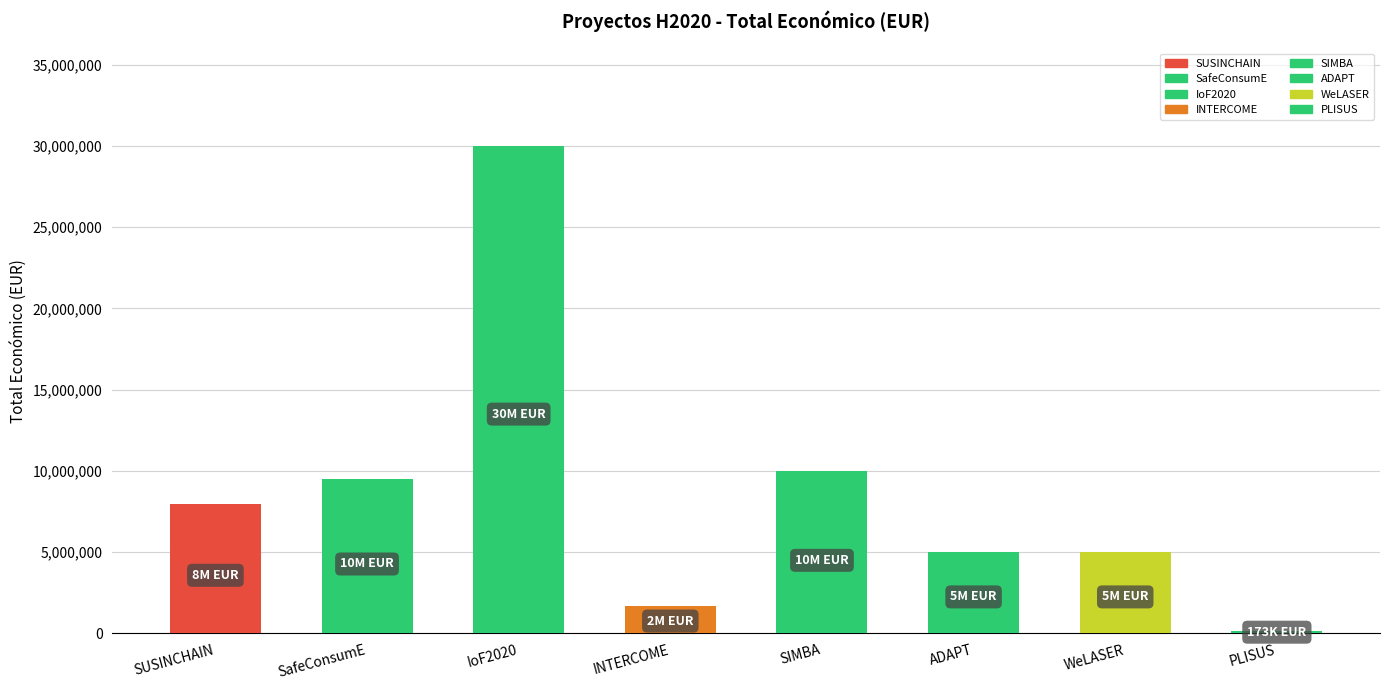

The value at INTERCOME is 2229907. True or false?

False